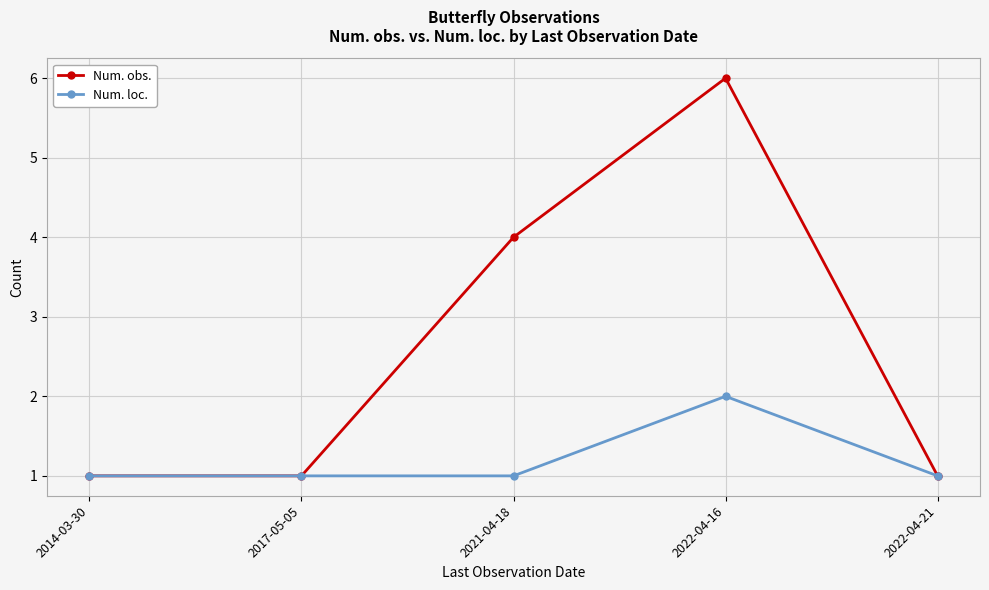

True or false: Num. obs. has more than 2 points higher than both neighbors.

False